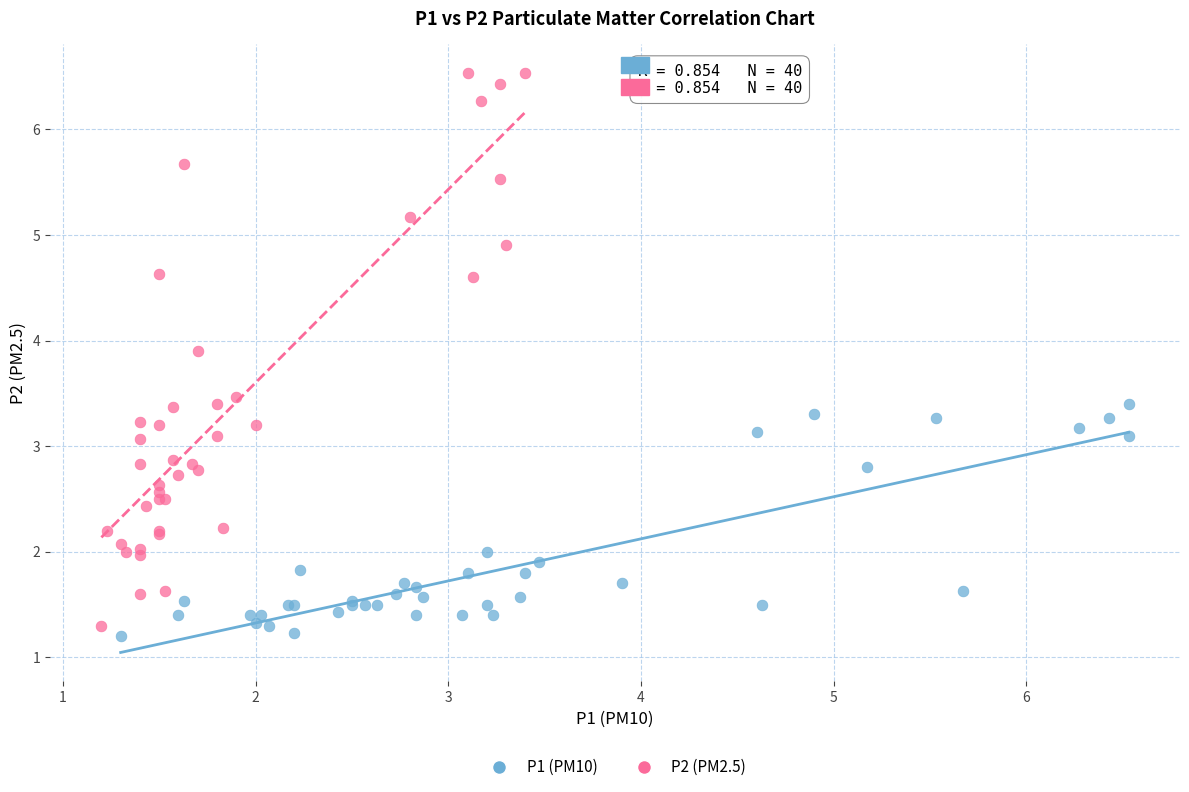

Which series has the largest Y range (max minus min)?

P2 (PM2.5)